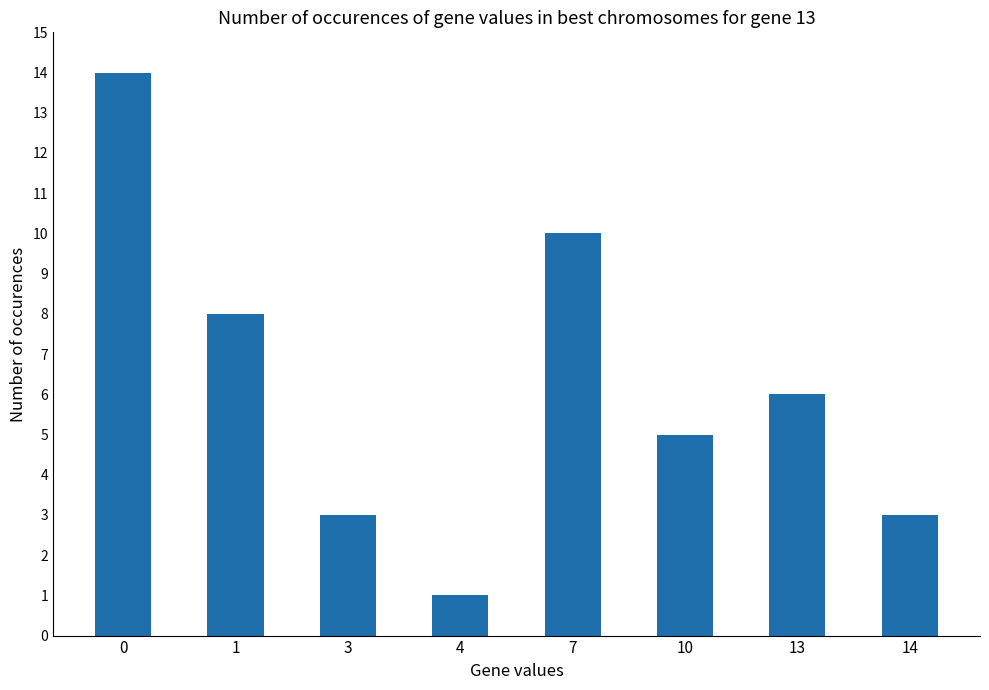

What is the value of the 4th bar from the left?

1